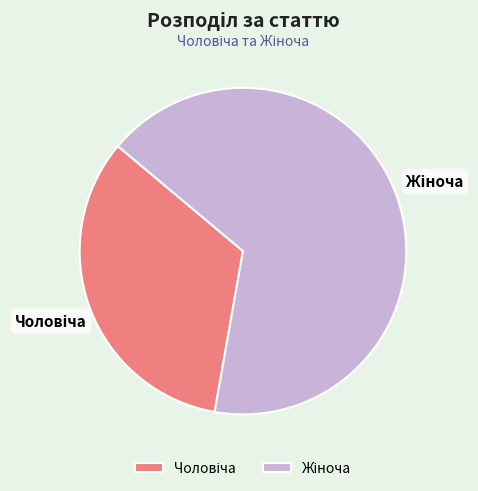

Is there a majority slice in this chart?

Yes